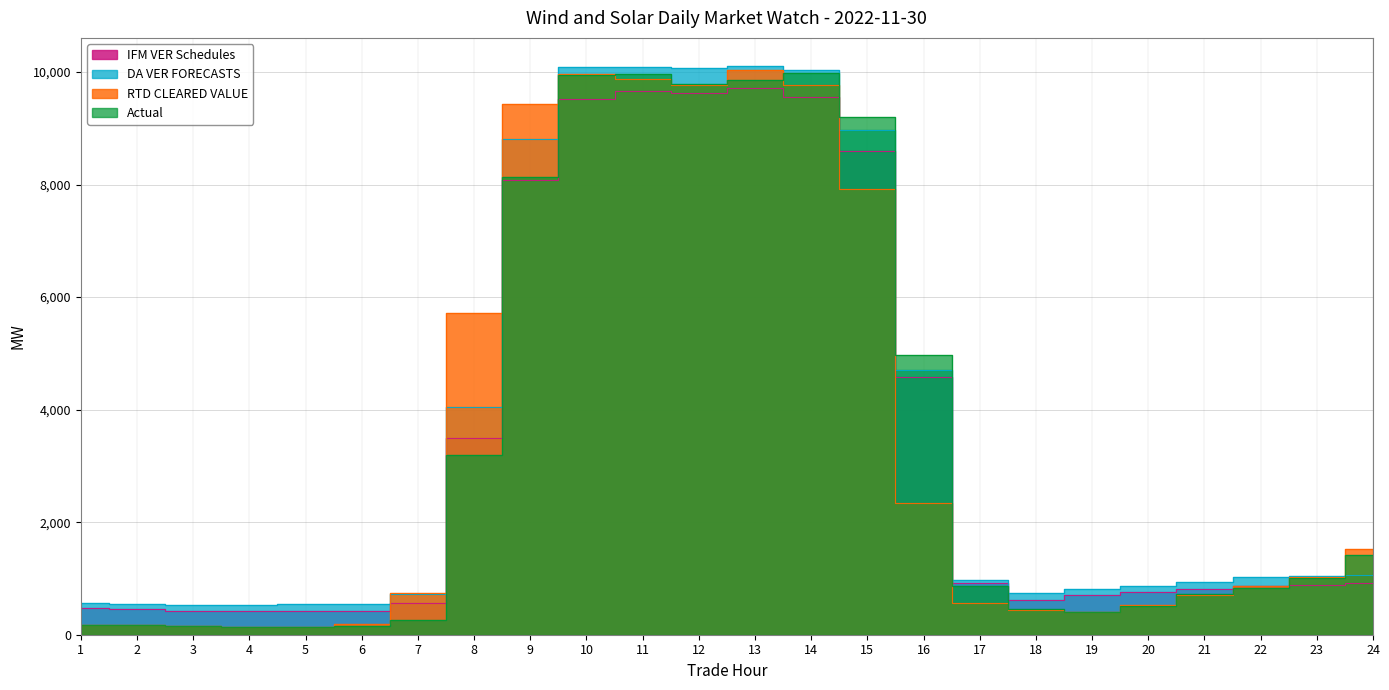

At how many categories does at least one series exceed 1878?

9